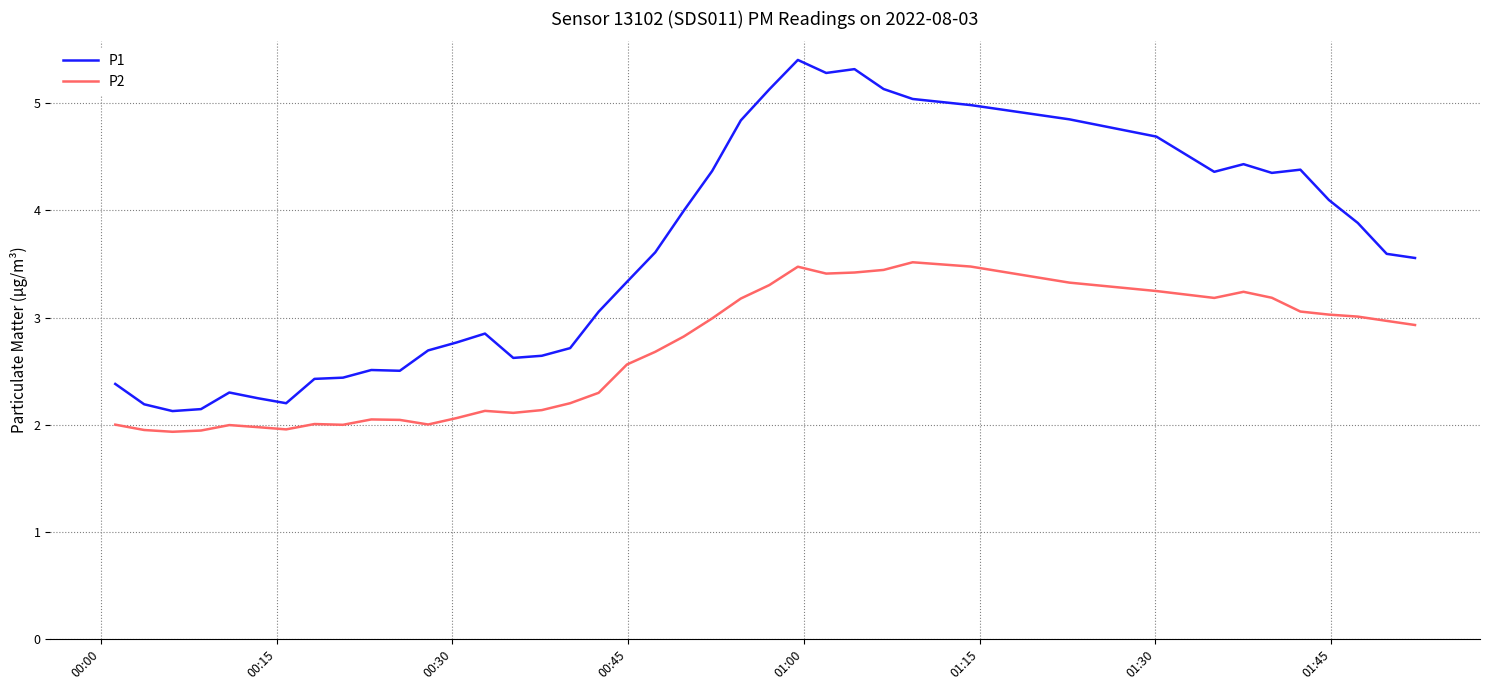

True or false: P1 and P2 cross at least once.

False